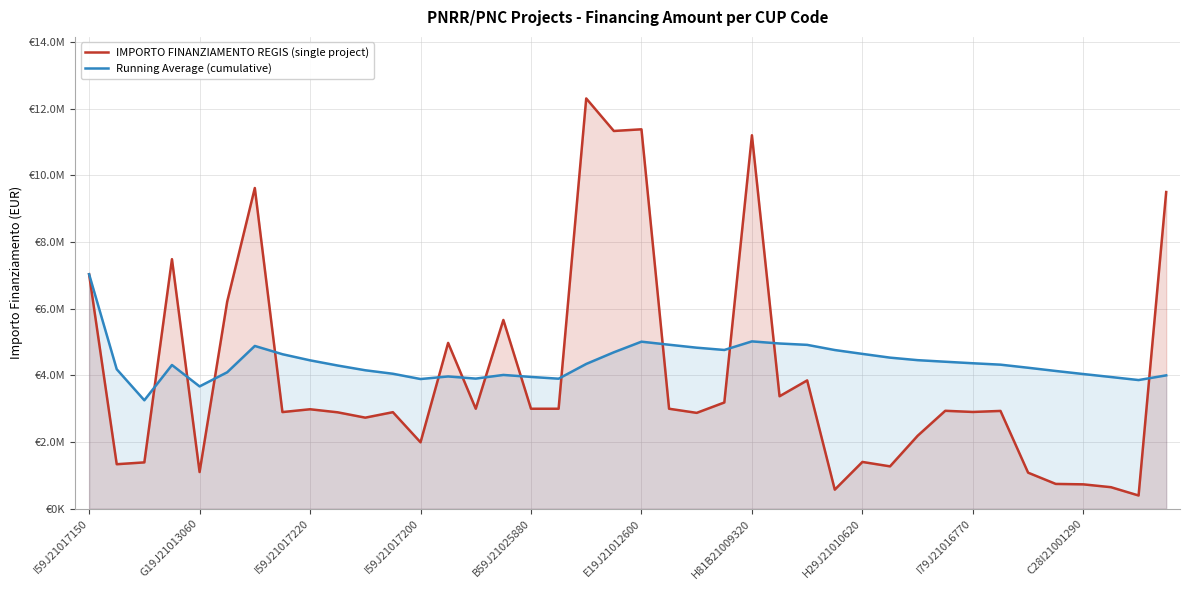

Rank the series by their average value, from lowest to highest.

IMPORTO FINANZIAMENTO REGIS (single project), Running Average (cumulative)